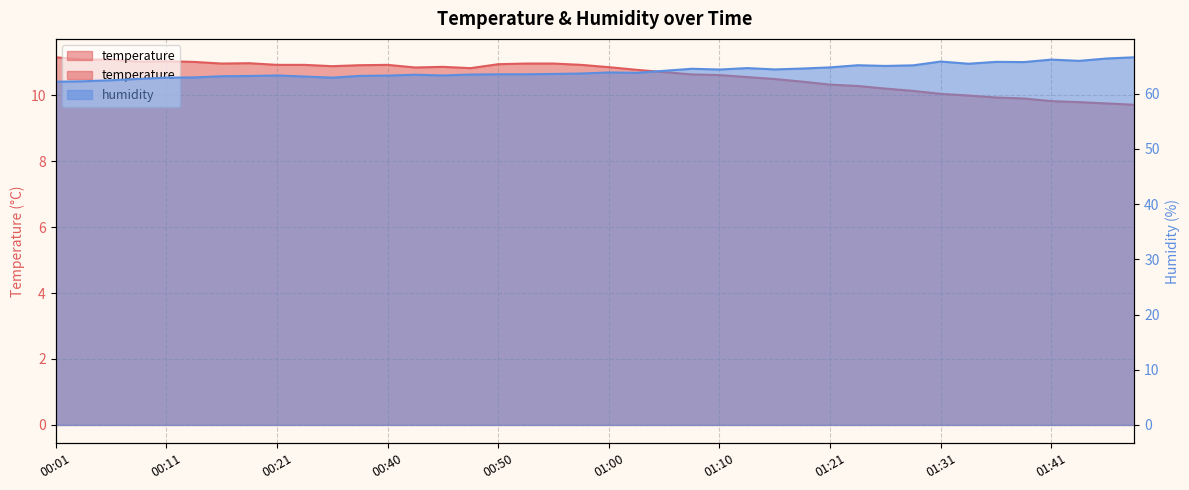

Does the chart display data point markers on the line(s)?

No